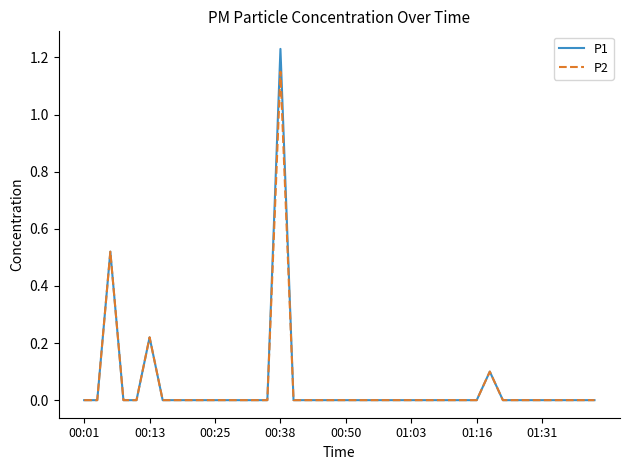

List the series in order of their peak value, lowest first.

P2, P1